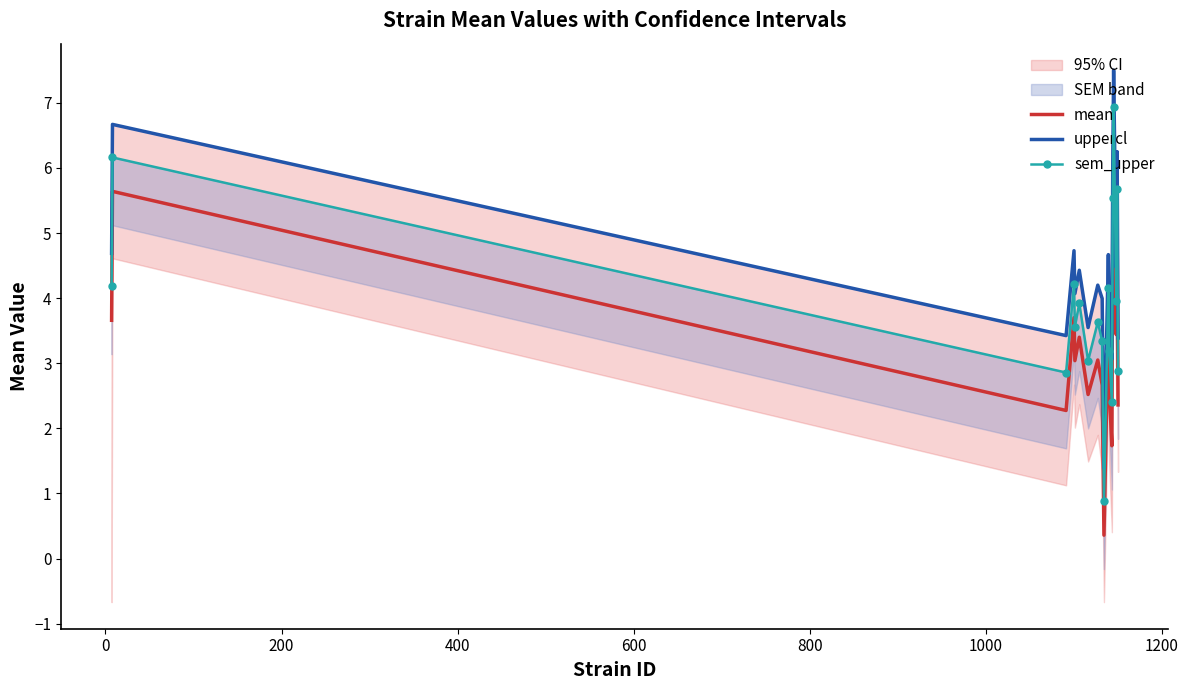

What is the lowest value of the mean series?

0.4